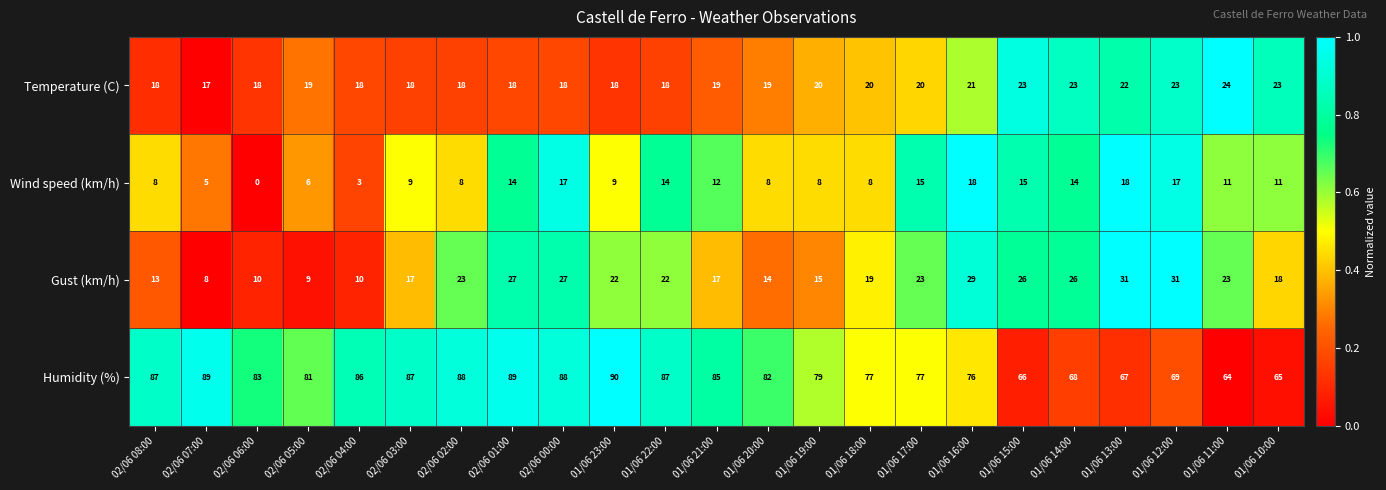

True or false: Temperature (C) has a value of 21 at 01/06 16:00.

True